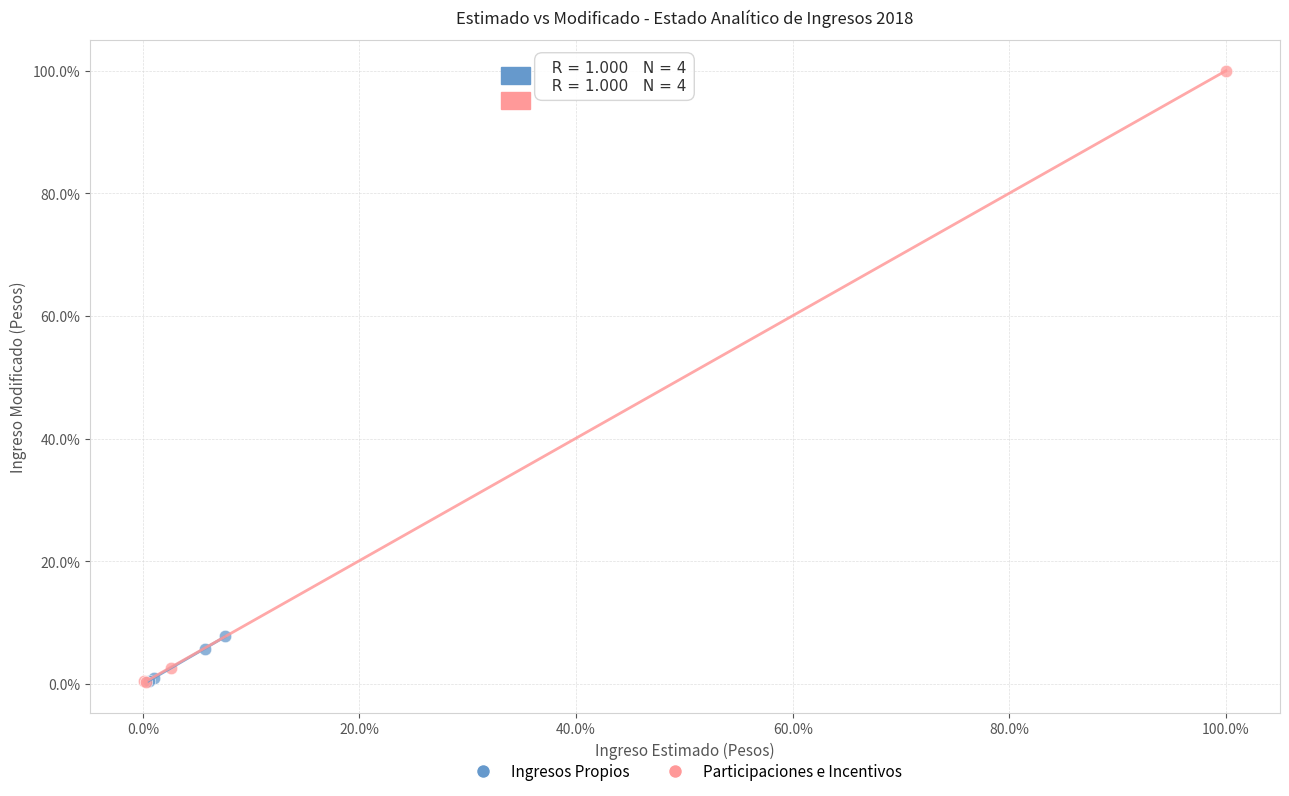

What are all the series names shown in the legend?

Ingresos Propios, Participaciones e Incentivos